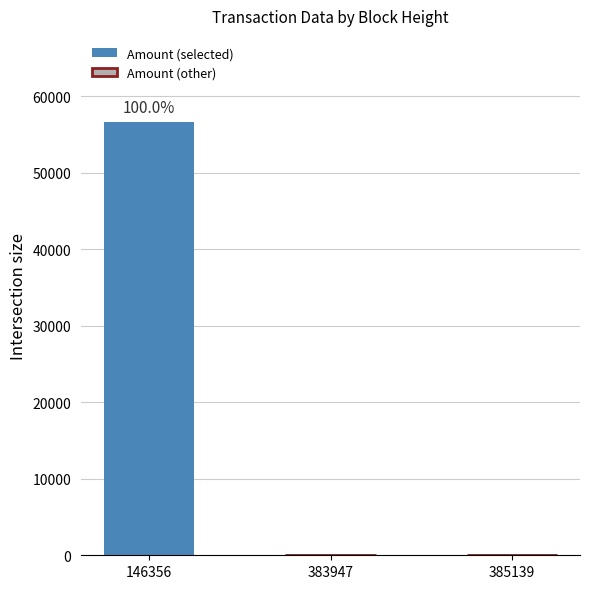

Between 146356 and 385139, which is larger?

146356